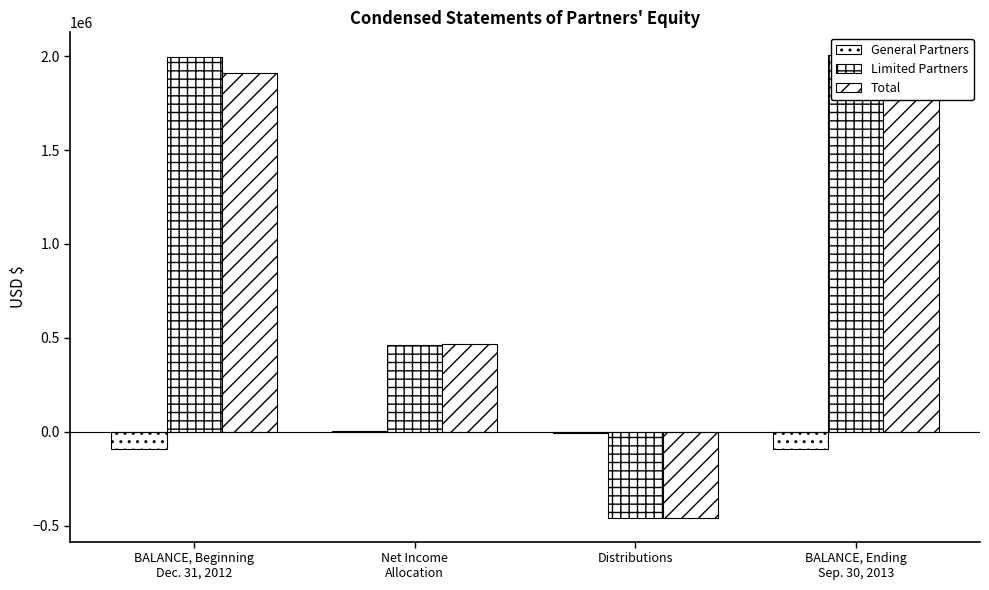

The value of Limited Partners at Distributions is -607343. True or false?

False